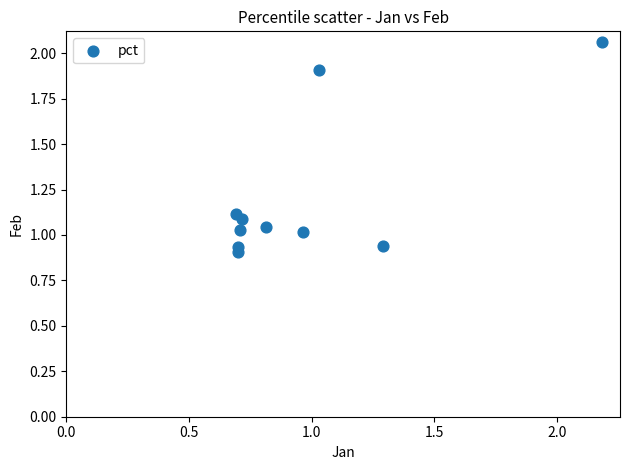

What is the average Y value?

1.2